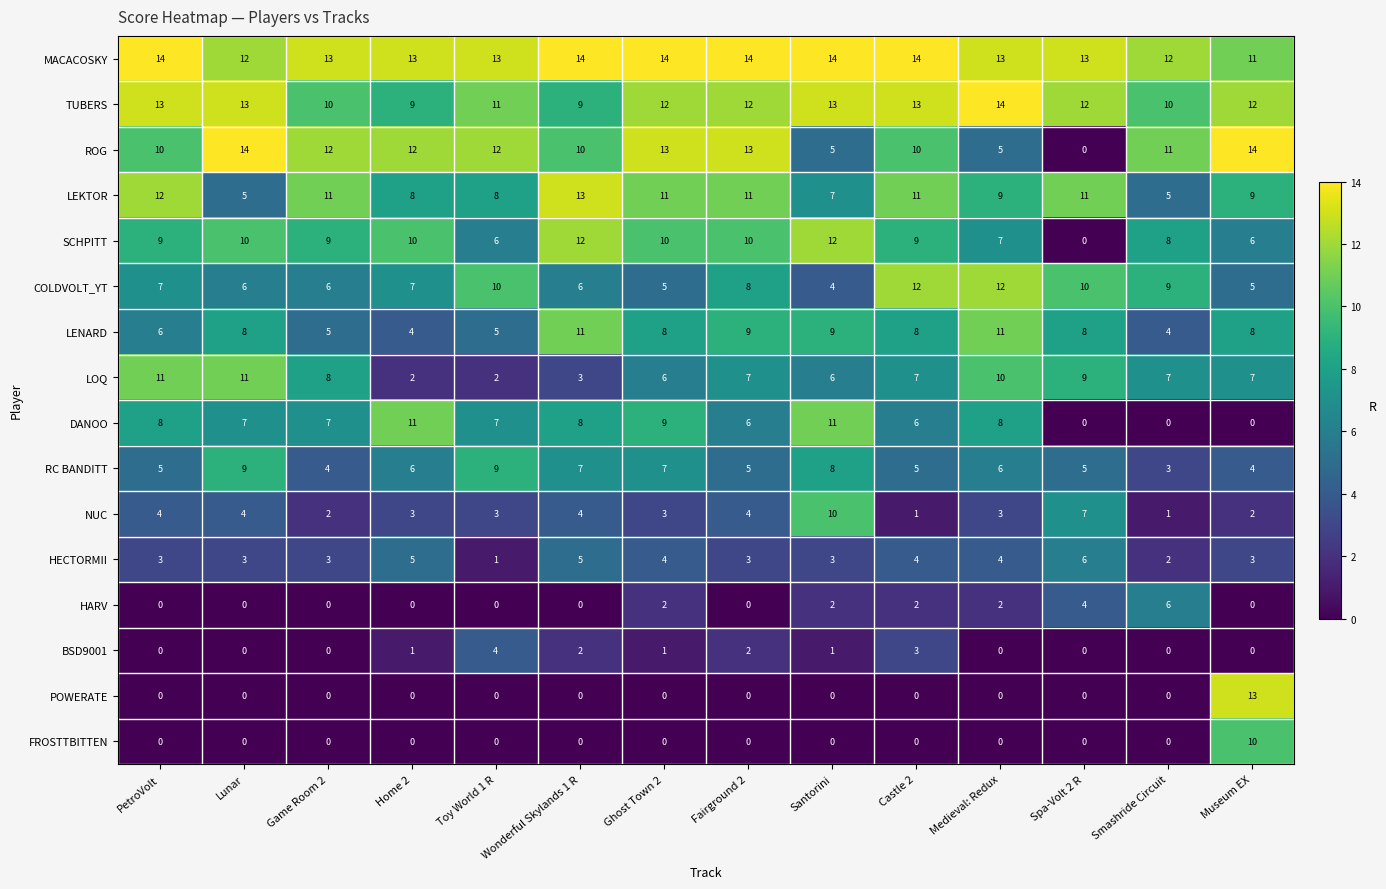

True or false: HECTORMII has a value of 4 at Fairground 2.

False